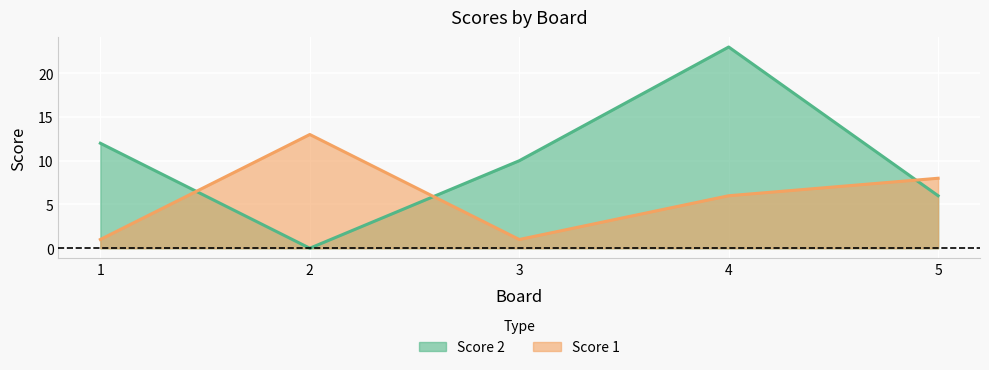

How many lines are shown in the chart?

2